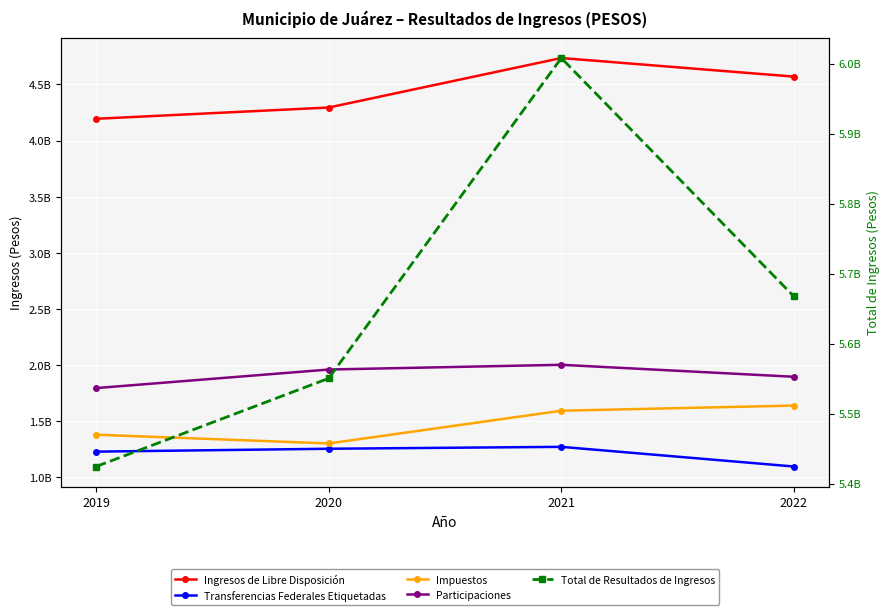

What is the value of the Ingresos de Libre Disposición point at the 3rd from the left?

4735296497.1